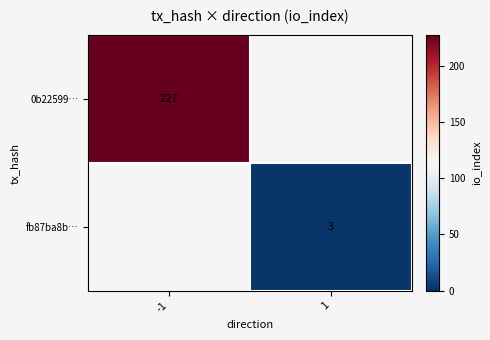

The value of 0b22599… at -1 is 227. True or false?

True